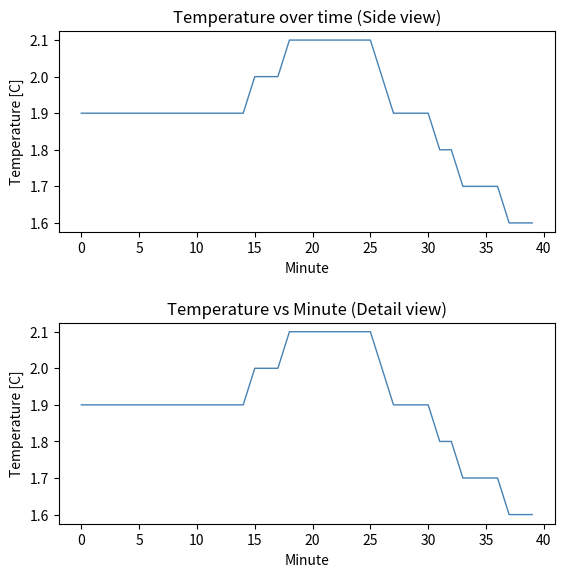

True or false: the data shows 1.2 at 35.

False